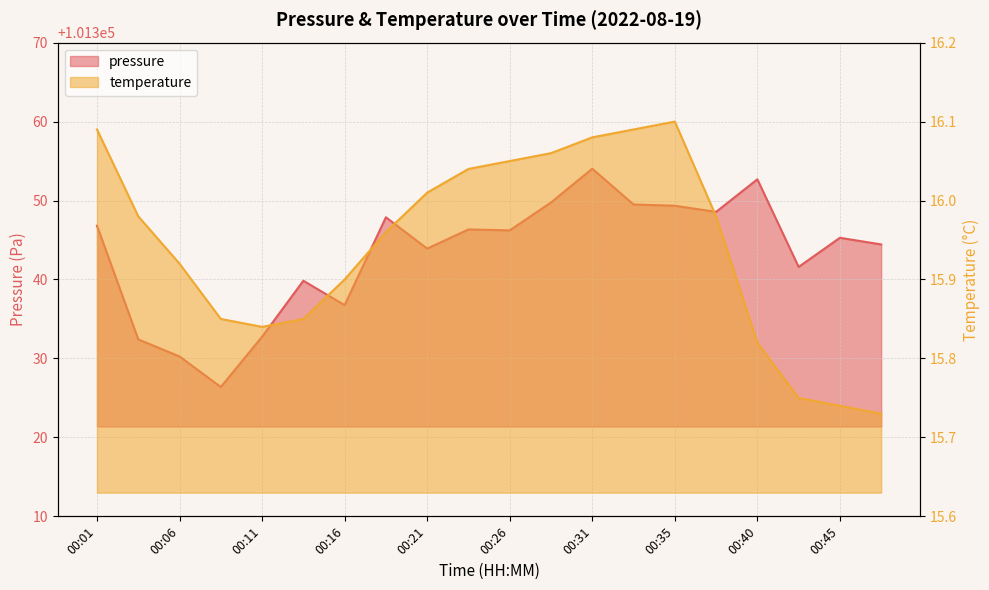

In temperature, how many points are higher than both neighbors (excluding endpoints)?

1